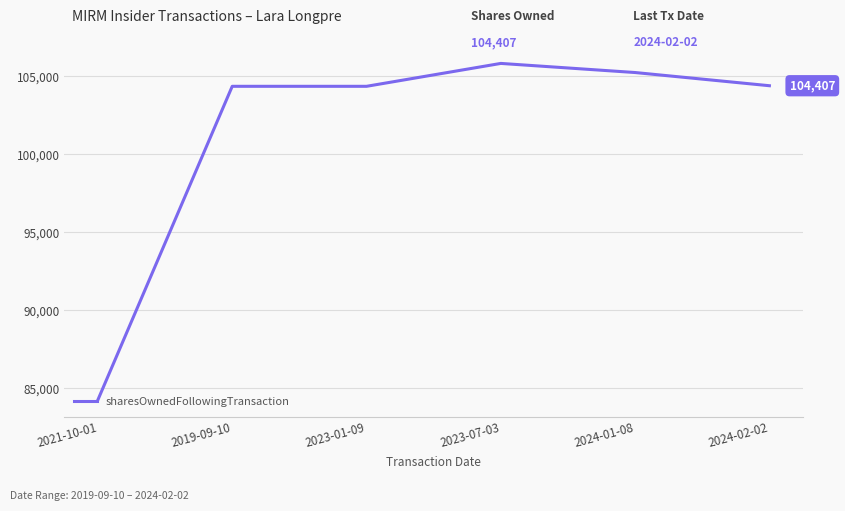

Does the chart display data point markers on the line(s)?

No